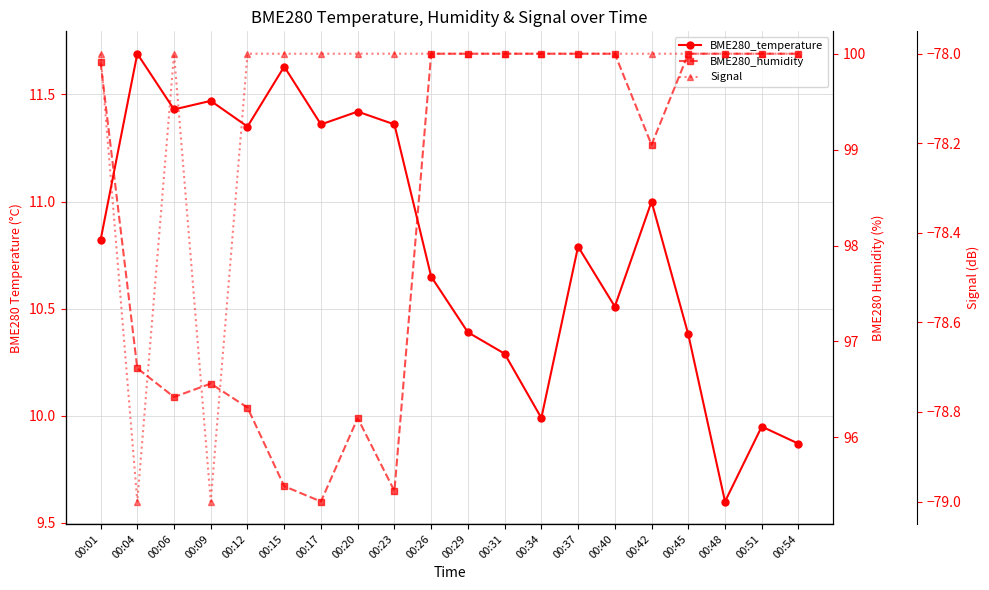

Is this an area chart (filled region under the line)?

No